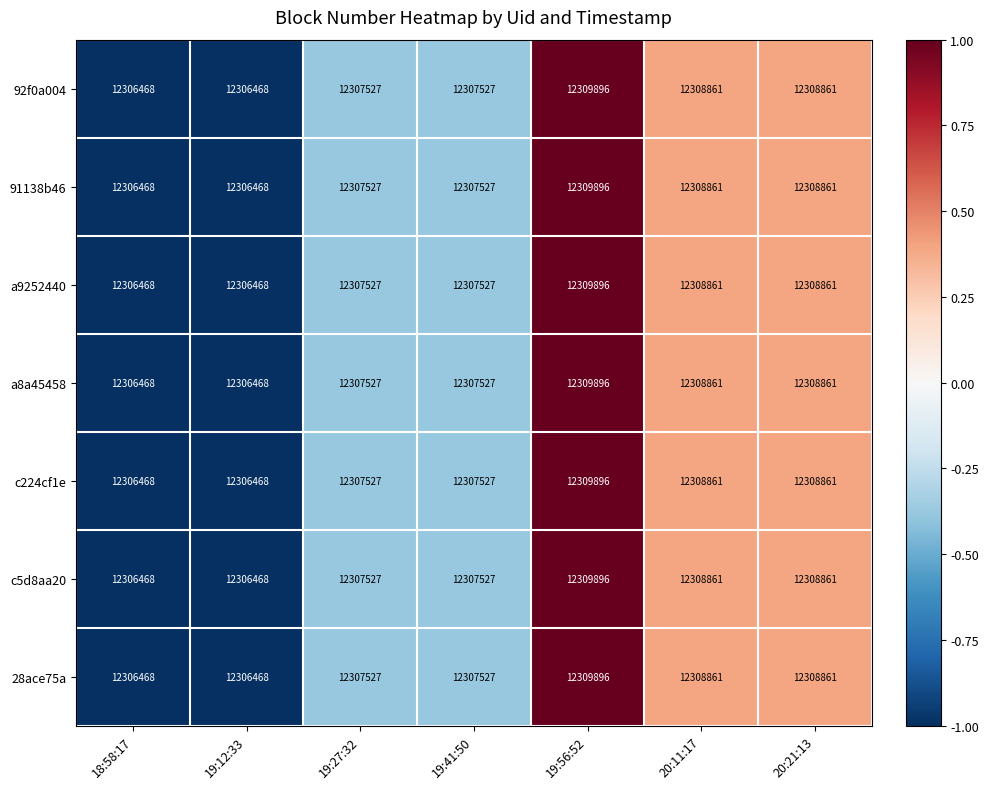

The c5d8aa20 series shows 12308861 at 20:11:17. True or false?

True